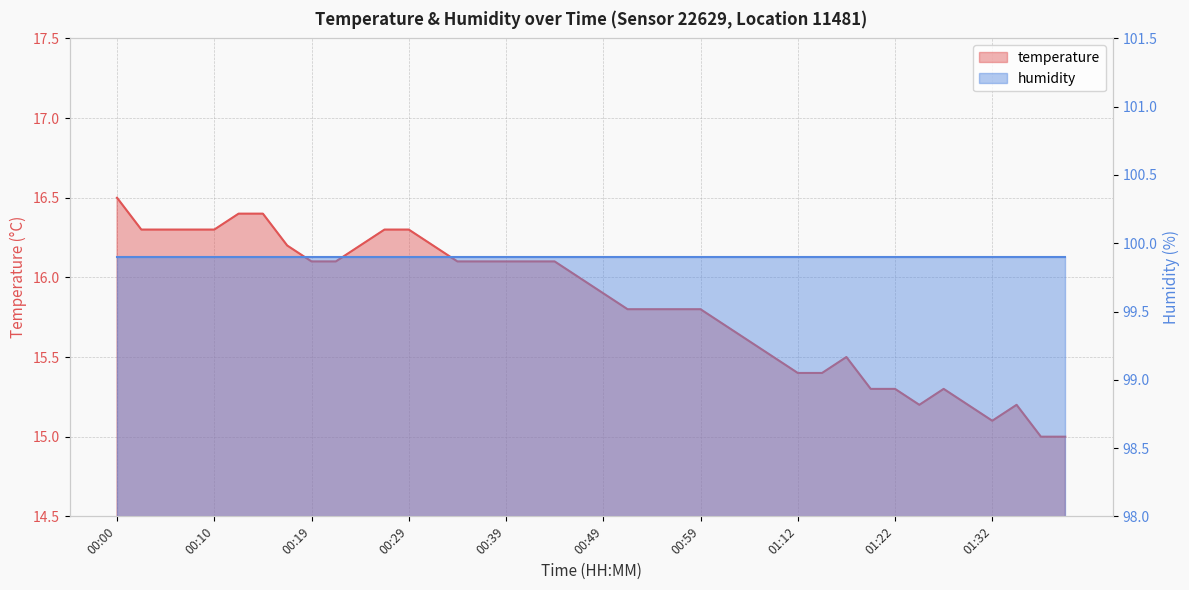

At which label is the value closest to 15?

01:37